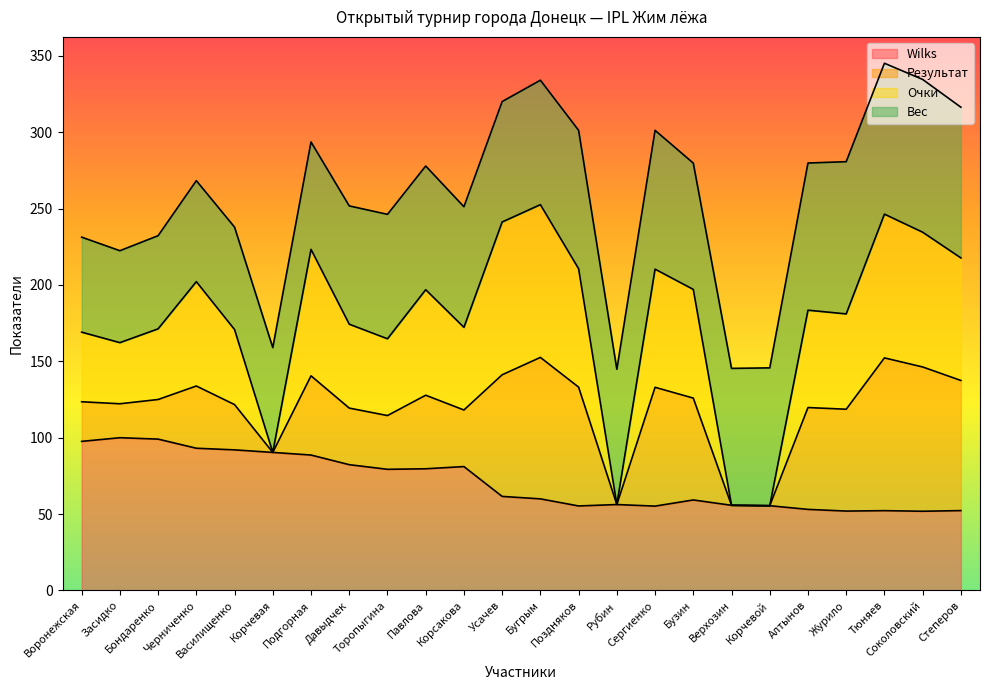

How many lines are shown in the chart?

4